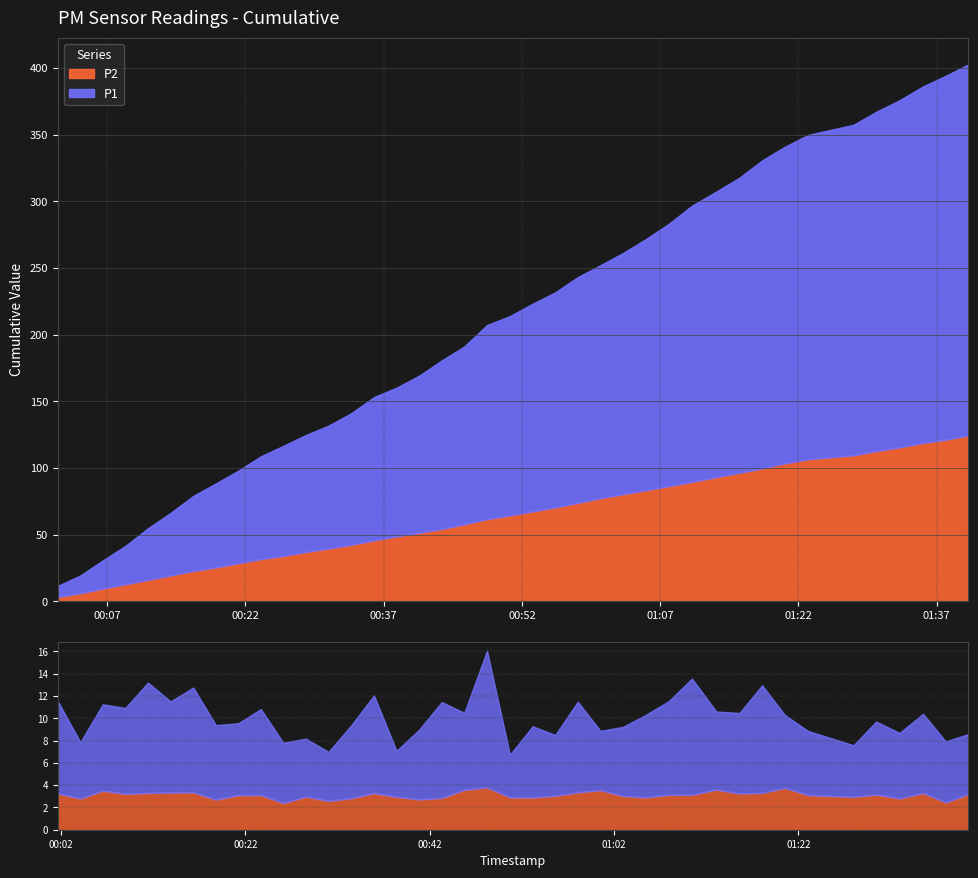

True or false: P2 has more than 1 points higher than both neighbors.

True